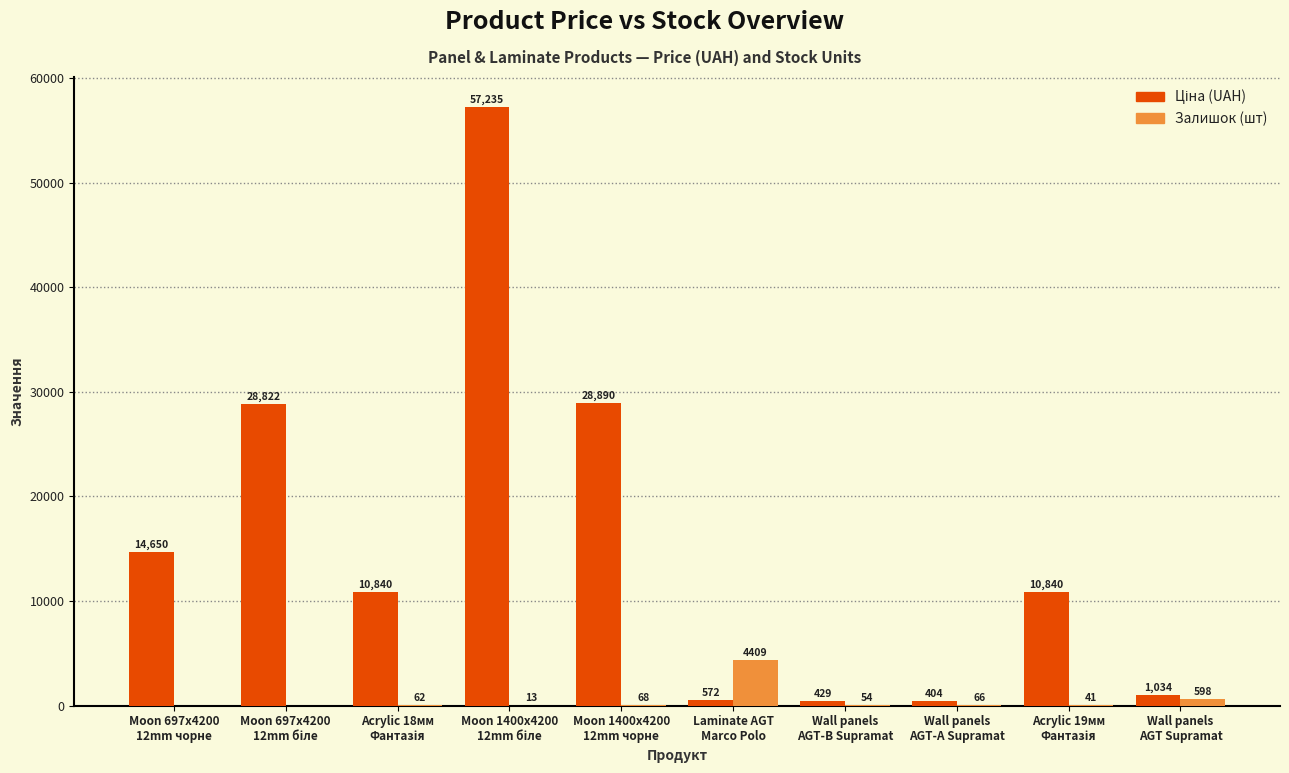

What is the greatest value displayed?

57235.5